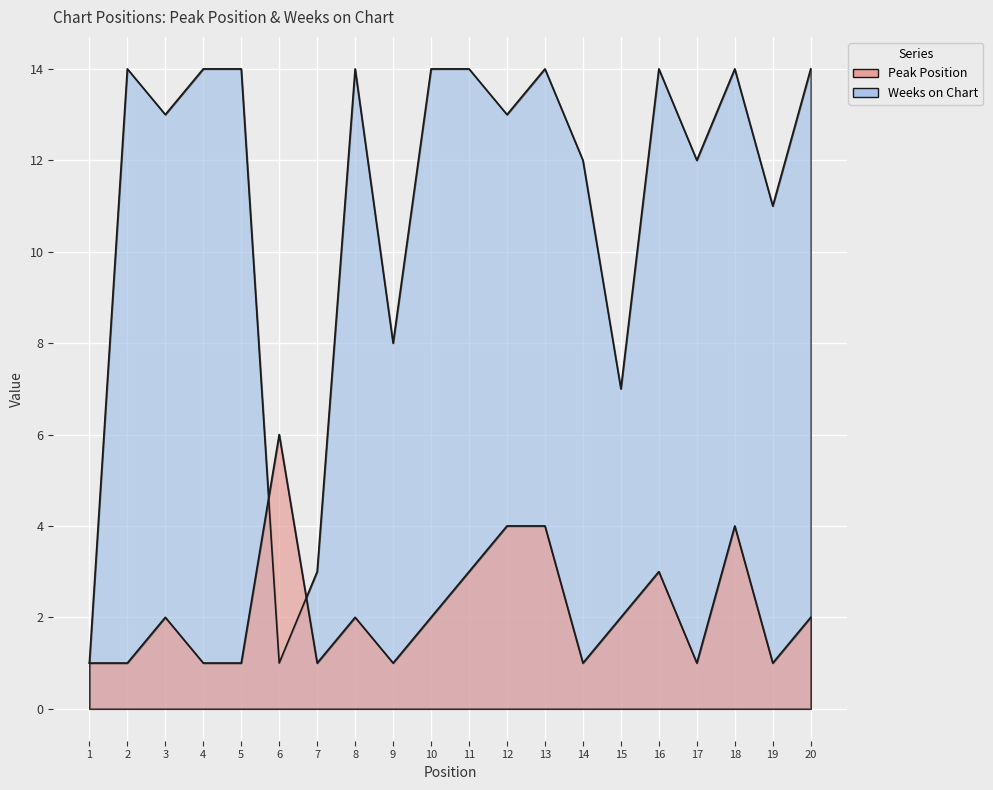

The Weeks on Chart series shows 2 at 6. True or false?

False